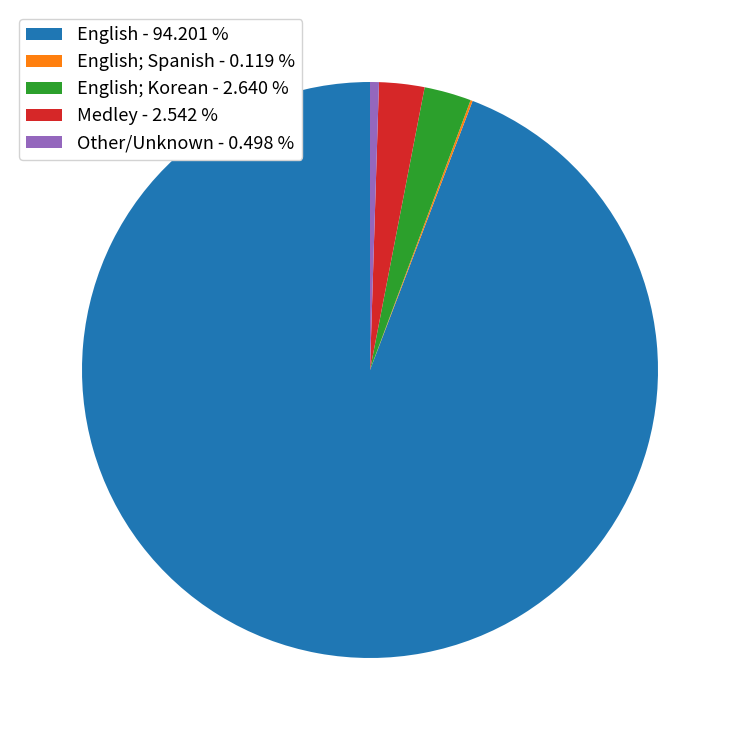

What is the ratio of the value at Medley - 2.542 % to the value at English; Korean - 2.640 %?

1.0